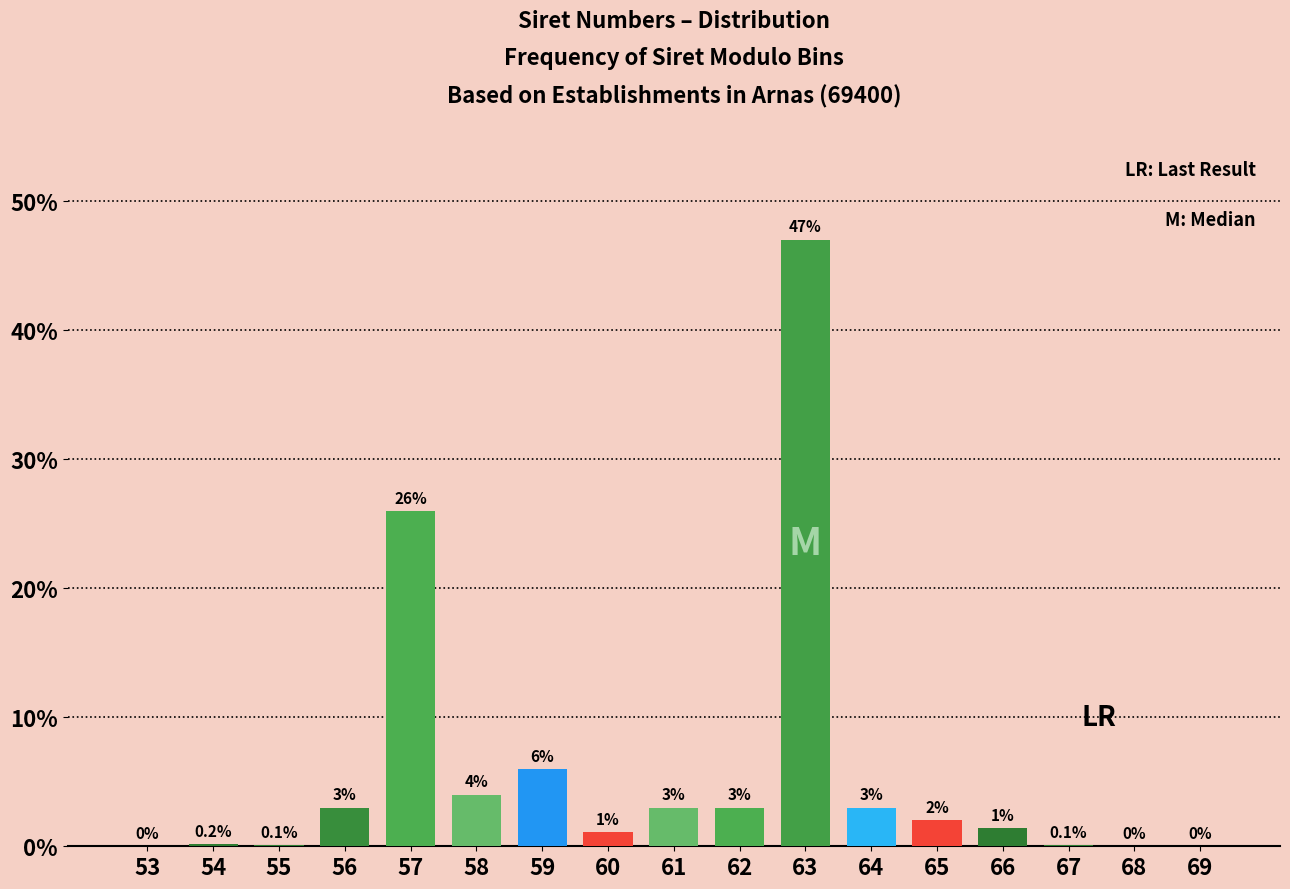

Reading left to right, list all the values displayed in this chart.

53=0.0	54=0.2	55=0.1	56=3.0	57=26.0	58=4.0	59=6.0	60=1.1	61=3.0	62=3.0	63=47.0	64=3.0	65=2.0	66=1.4	67=0.1	68=0.0	69=0.0